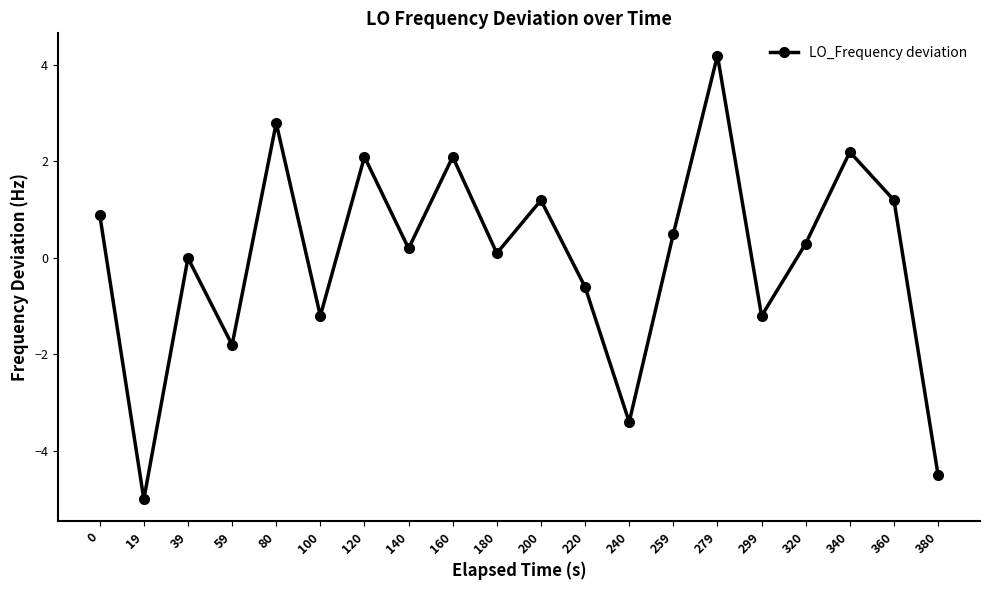

What is the difference between the values at 59 and 200?

3.0